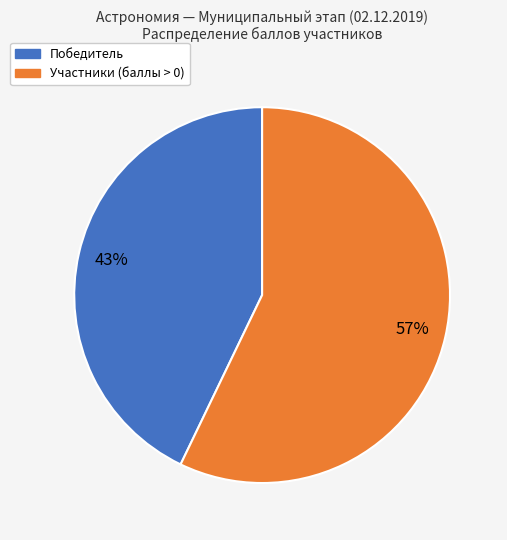

Approximately how many times larger is the value at Участники (баллы > 0) compared to Победитель?

1.3